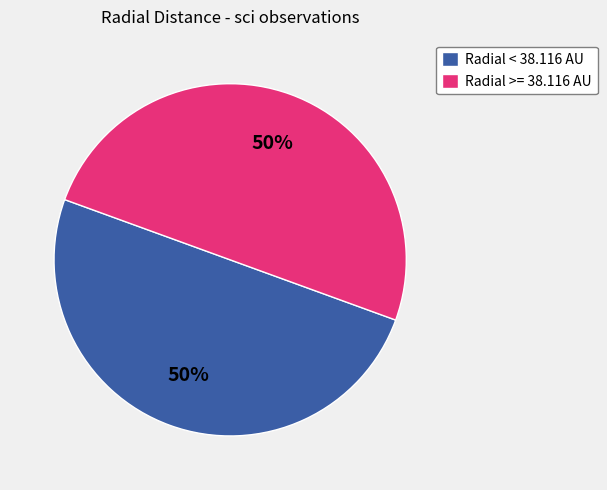

Is it true that Radial < 38.116 AU is 50% of the pie?

True